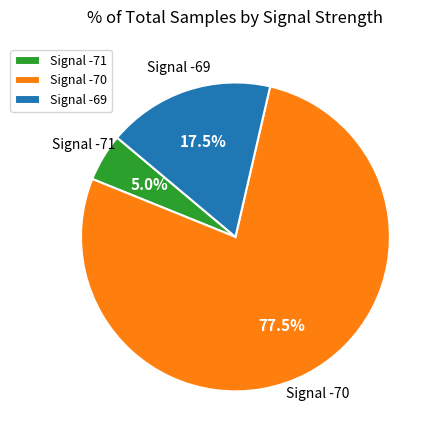

Do Signal -70 and Signal -69 together represent more than half of the pie?

Yes